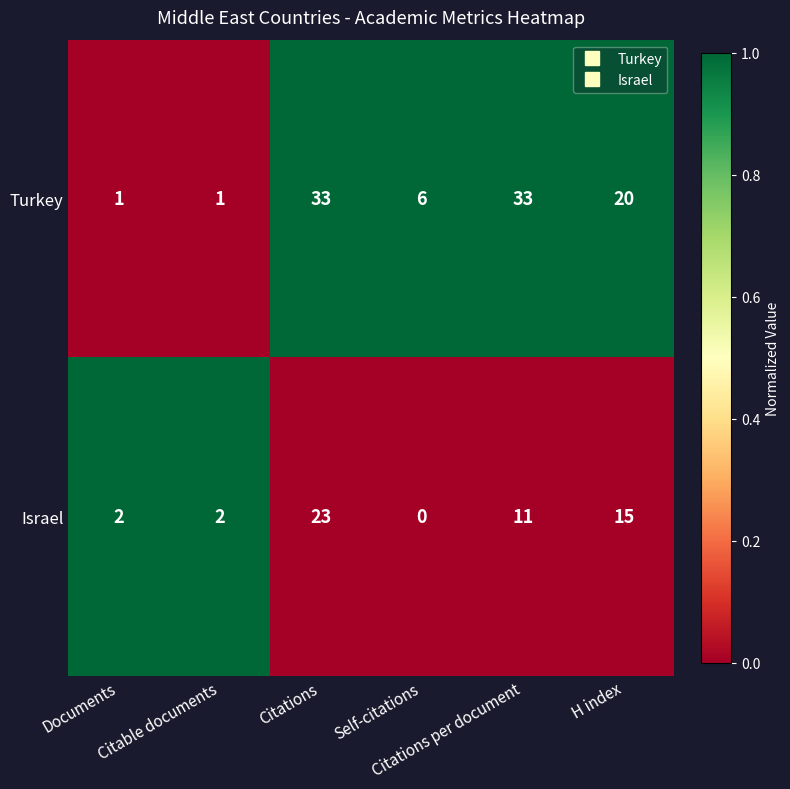

What is the maximum value shown in the chart?

33